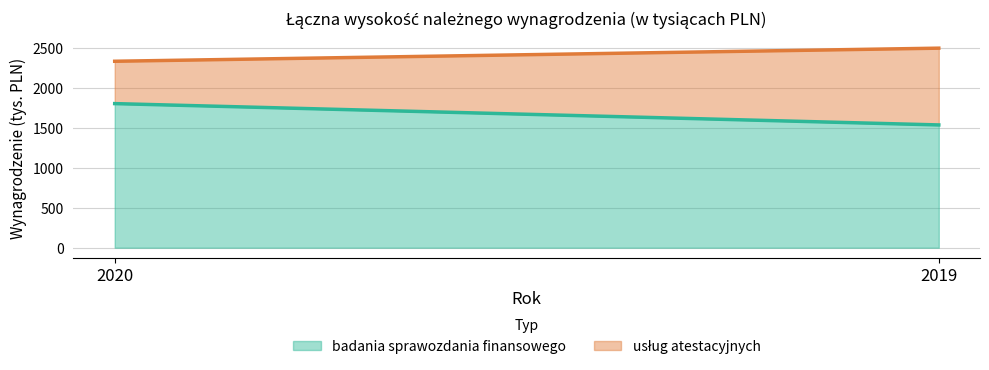

What is the sum of the usług atestacyjnych values at 2019 and 2020?

1491